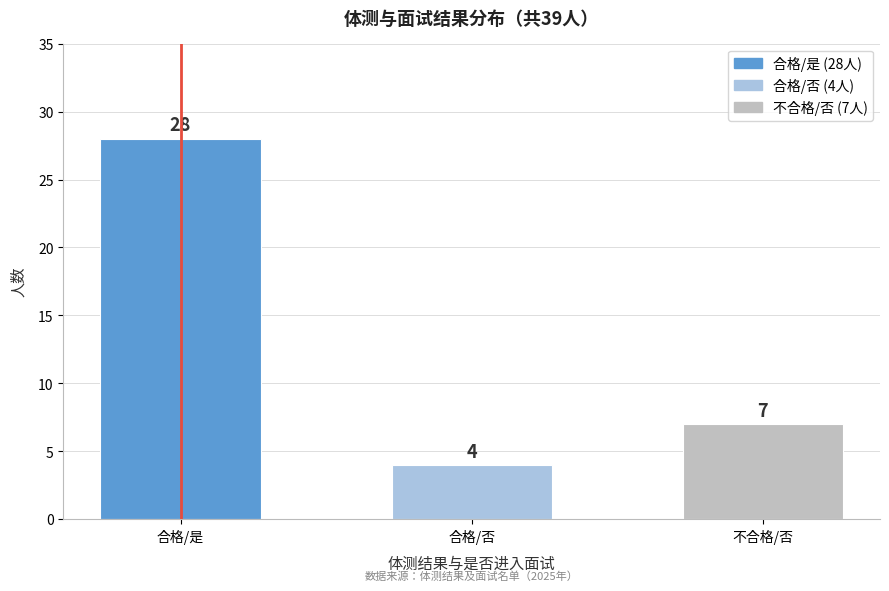

Reading right to left, extract all data points from this chart.

不合格/否=7	合格/否=4	合格/是=28